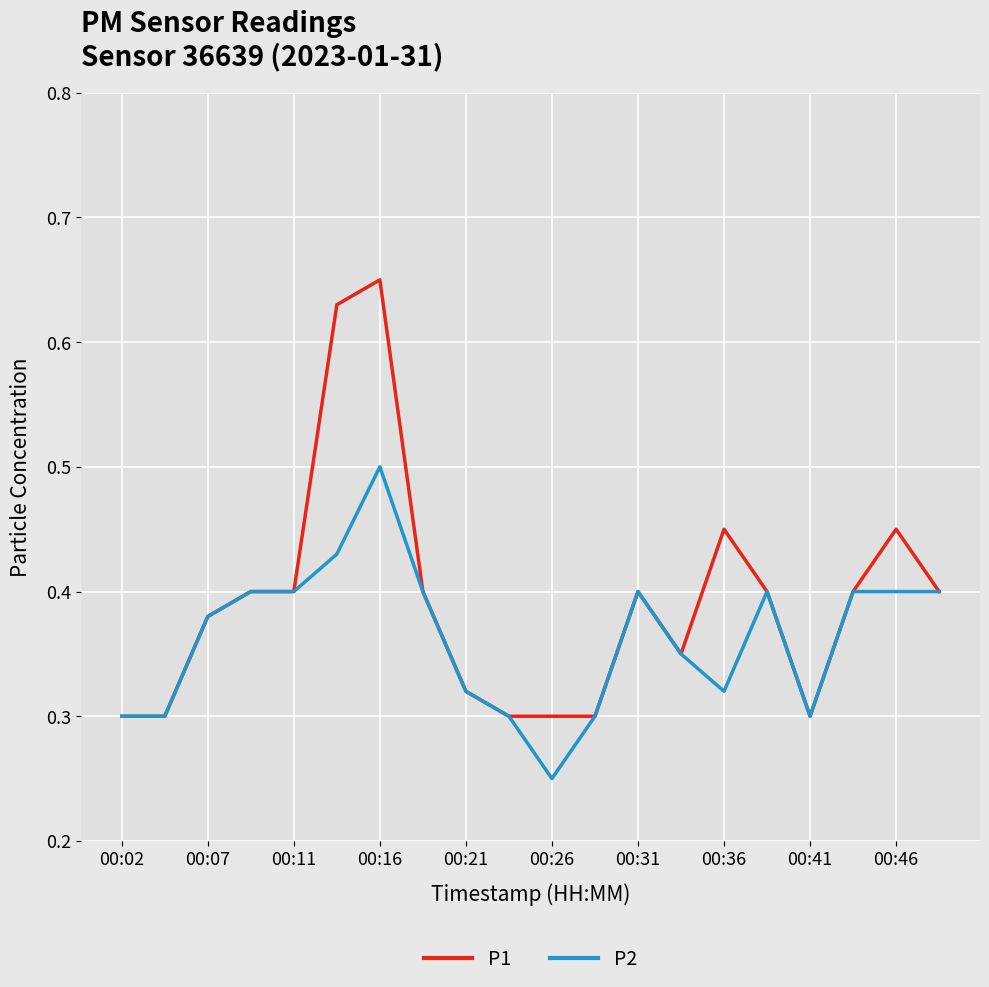

Rank the series by their average value, from highest to lowest.

P1, P2